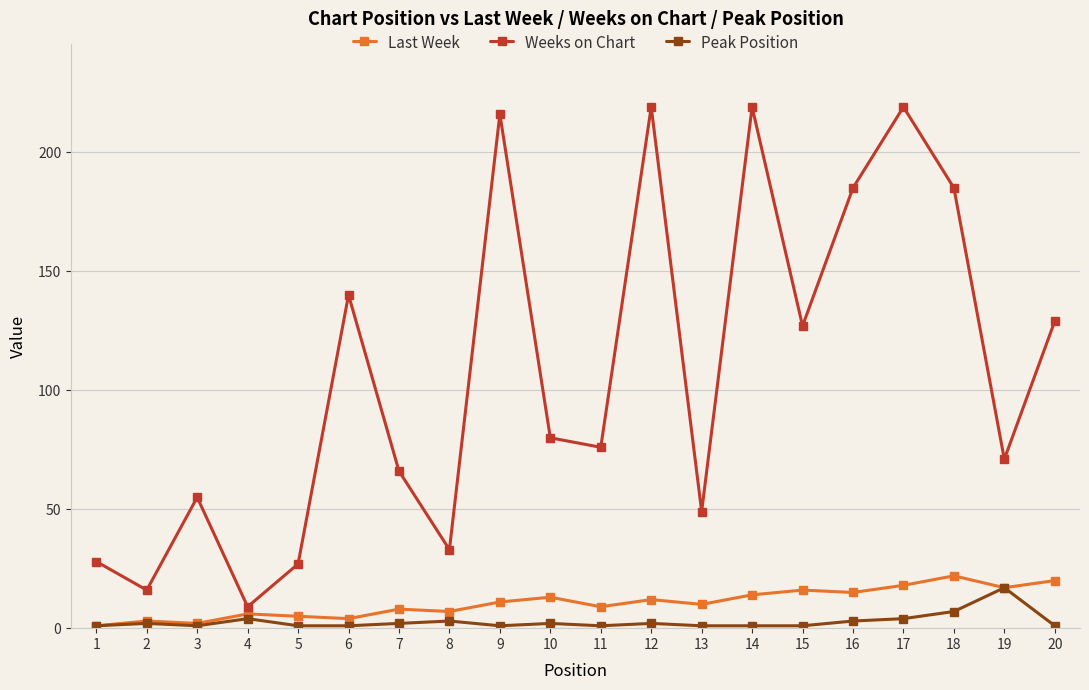

The Last Week series shows 2 at 3. True or false?

True